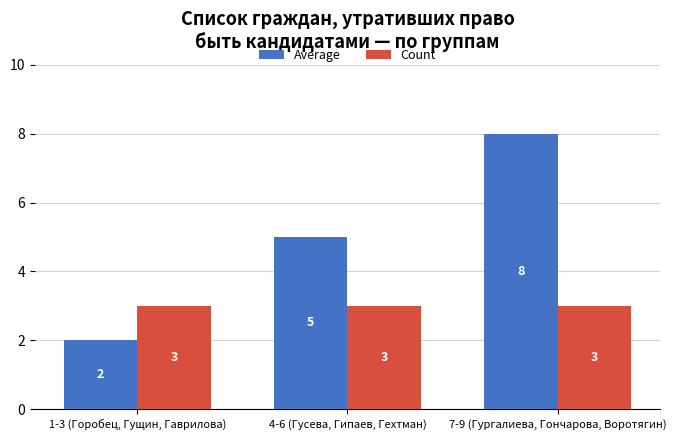

Reading left to right, transcribe all the data shown in this chart.

Average: 1-3 (Горобец, Гущин, Гаврилова)=2	4-6 (Гусева, Гипаев, Гехтман)=5	7-9 (Гургалиева, Гончарова, Воротягин)=8
Count: 1-3 (Горобец, Гущин, Гаврилова)=3	4-6 (Гусева, Гипаев, Гехтман)=3	7-9 (Гургалиева, Гончарова, Воротягин)=3